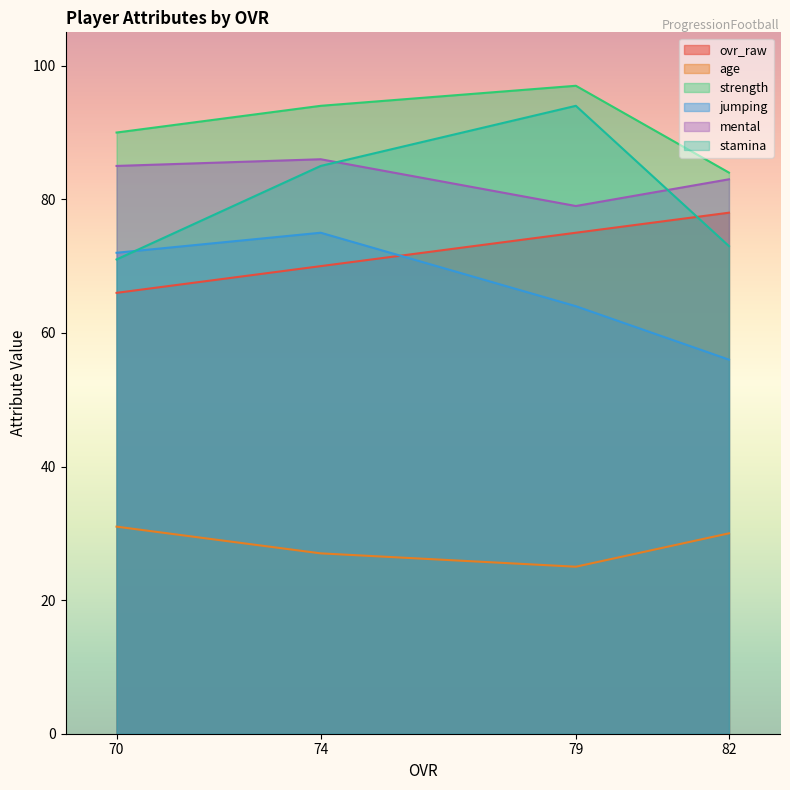

At which category does the chart reach its peak across all series?

79